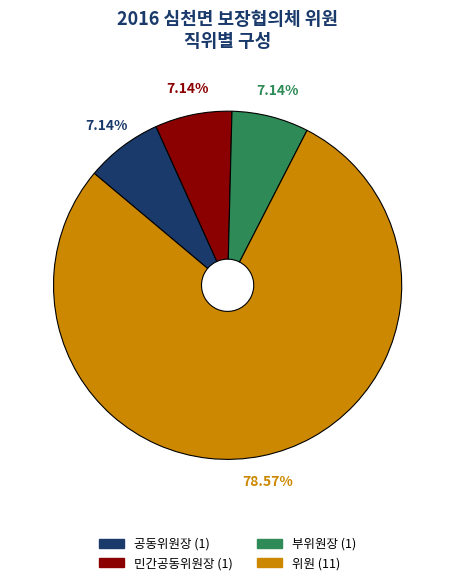

To the nearest percent, what portion does 위원 represent?

79%